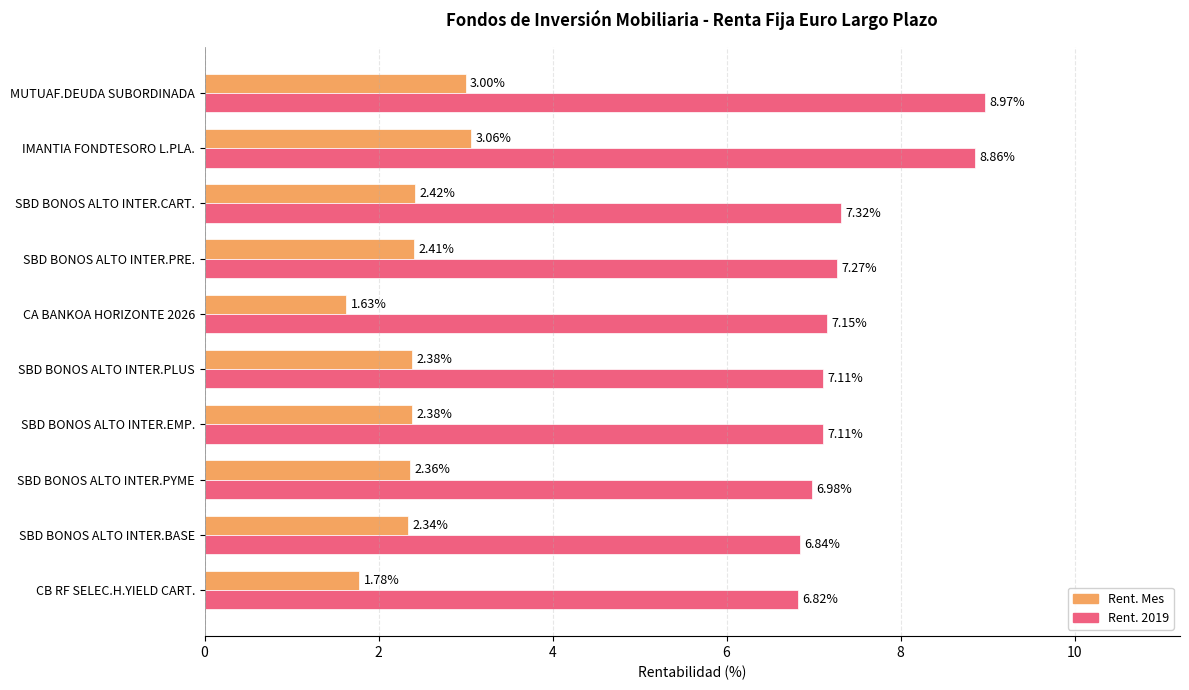

At which label is Rent. 2019 closest to 7?

SBD BONOS ALTO INTER.PYME